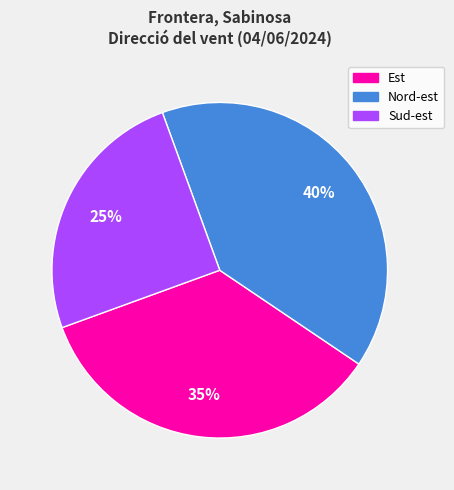

How many segments does this pie chart have?

3